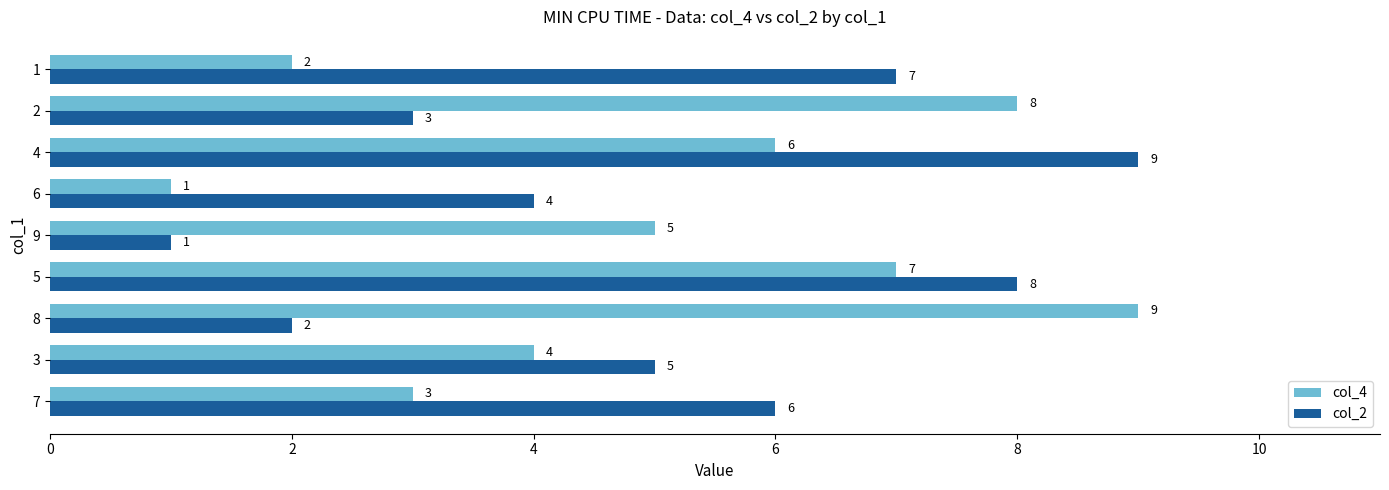

At 8, list the series in order from largest to smallest.

col_4, col_2